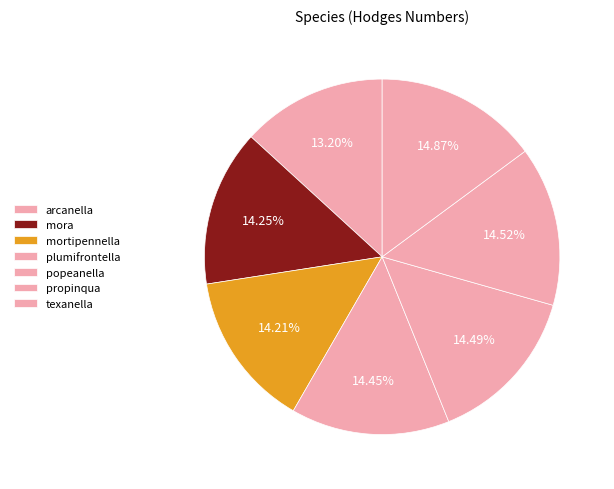

To the nearest percent, what is the difference between the largest and smallest slice percentages?

2%